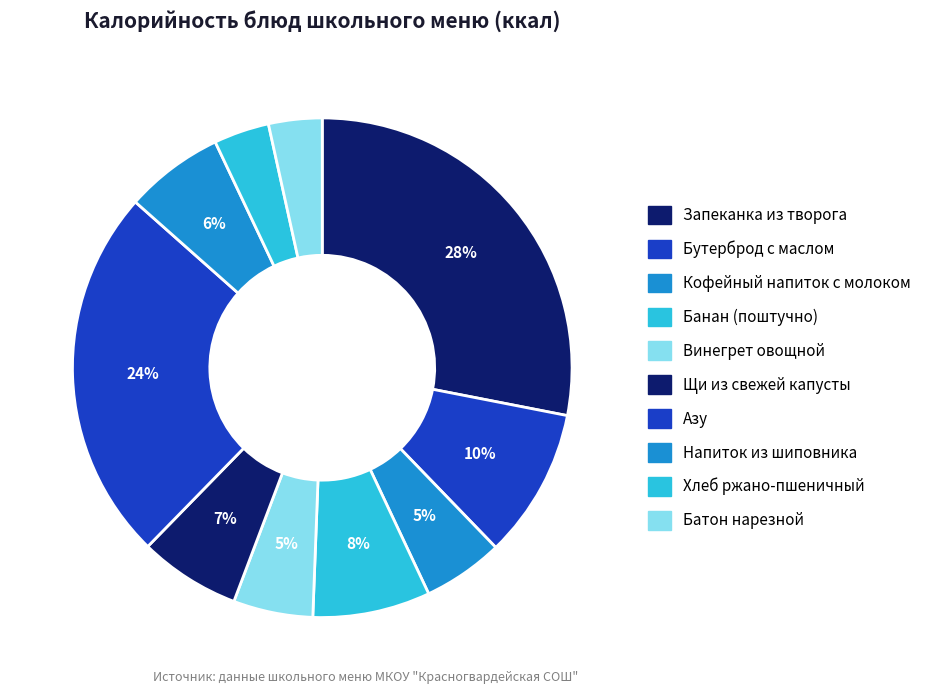

How many segments does this pie chart have?

10